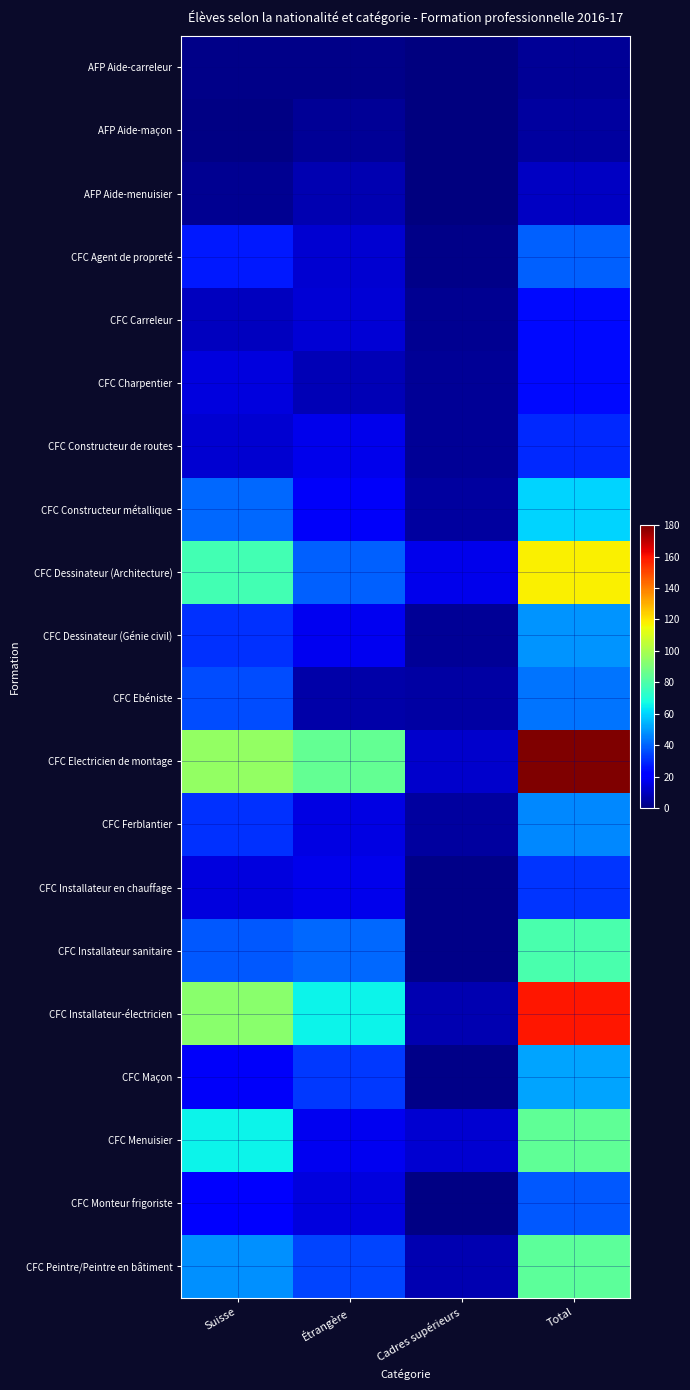

At which category is the sum across all series the highest?

Total